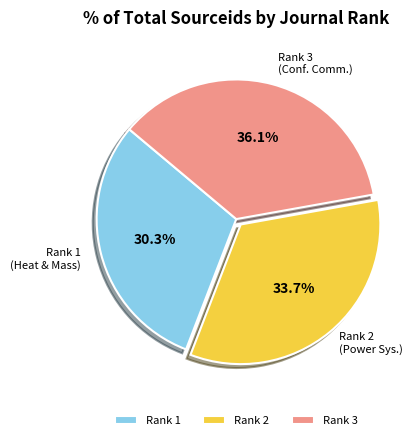

What is the ratio of the value at Rank 3 to the value at Rank 2?

1.1